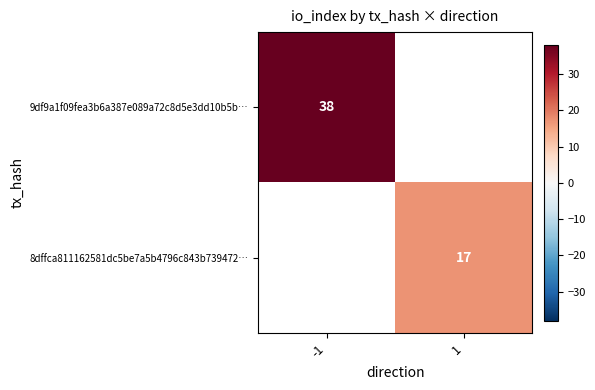

Which has a higher value, 1 or -1?

-1